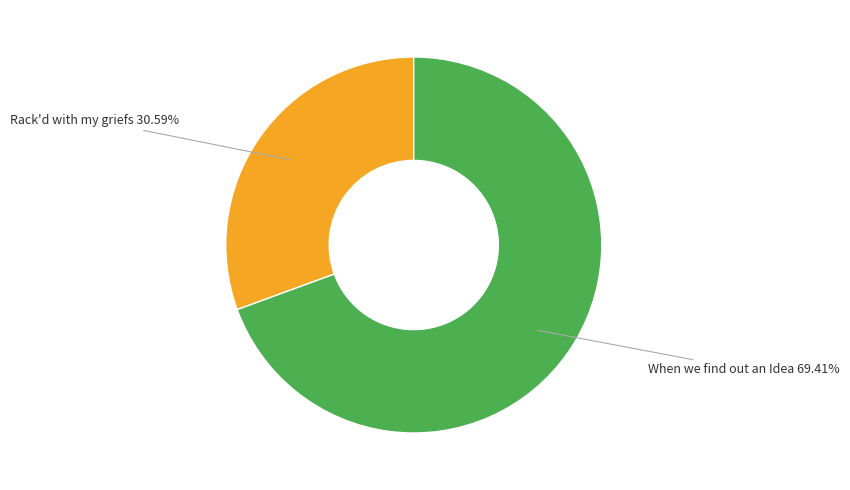

Is there a majority slice in this chart?

Yes